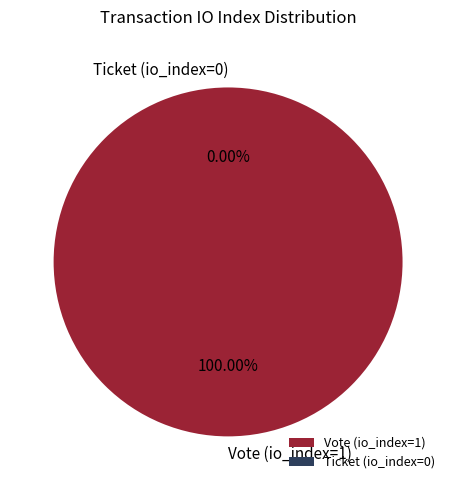

Rank the categories by value from highest to lowest.

Vote (io_index=1), Ticket (io_index=0)